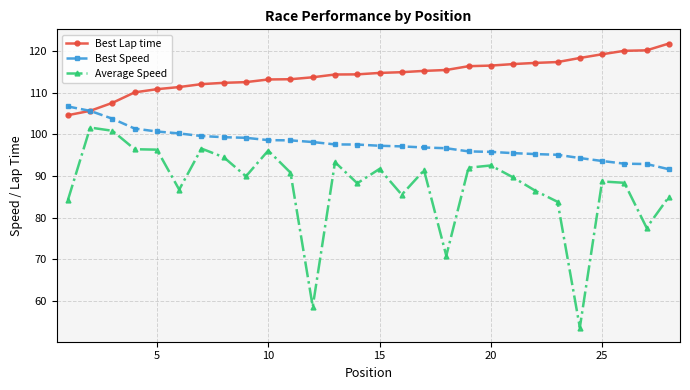

How many lines are shown in the chart?

3